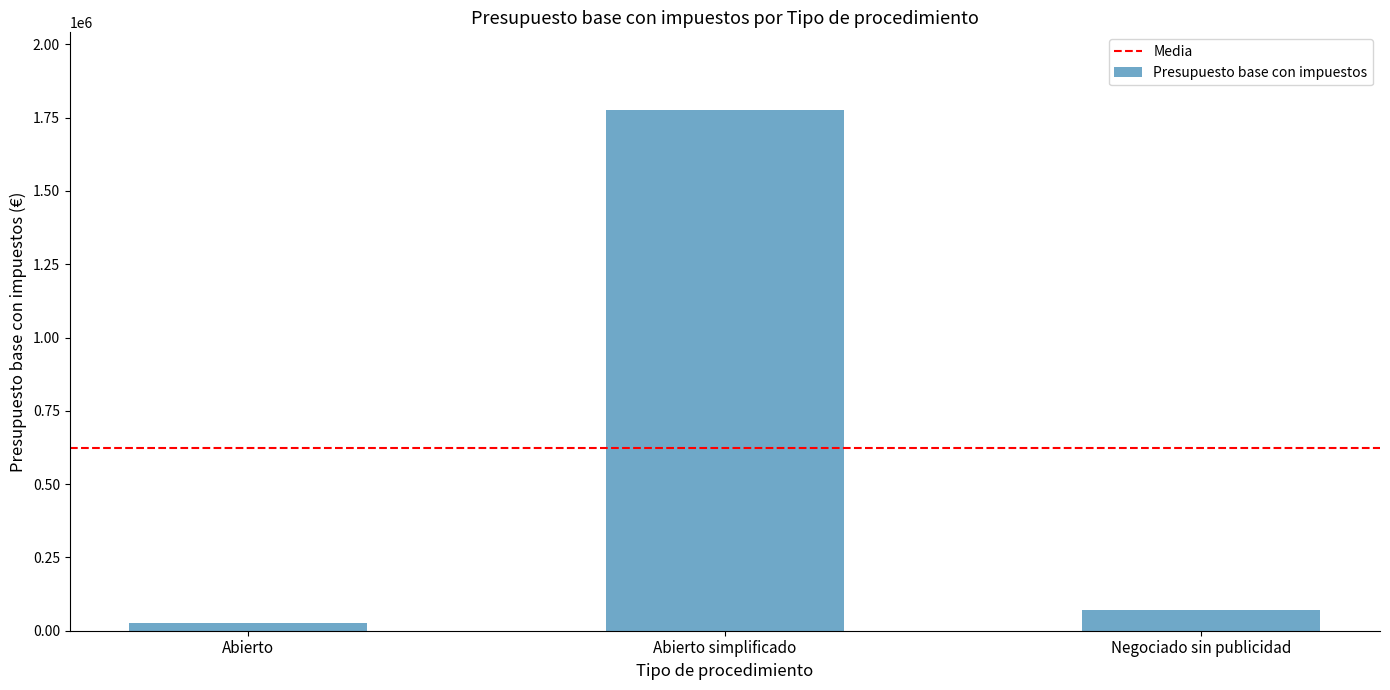

Reading right to left, what are all the values shown in this chart?

70184.1	1774863.5	24717.0